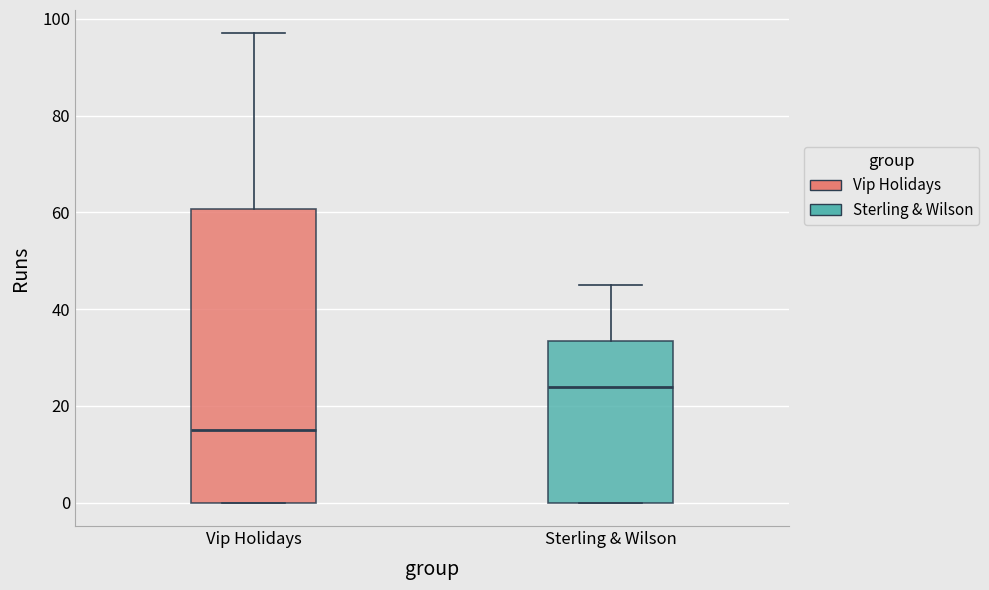

Where does the upper whisker of the box for Sterling & Wilson end on the y-axis? The values are not printed on the chart, so give them approximately, as read against the axis.

46